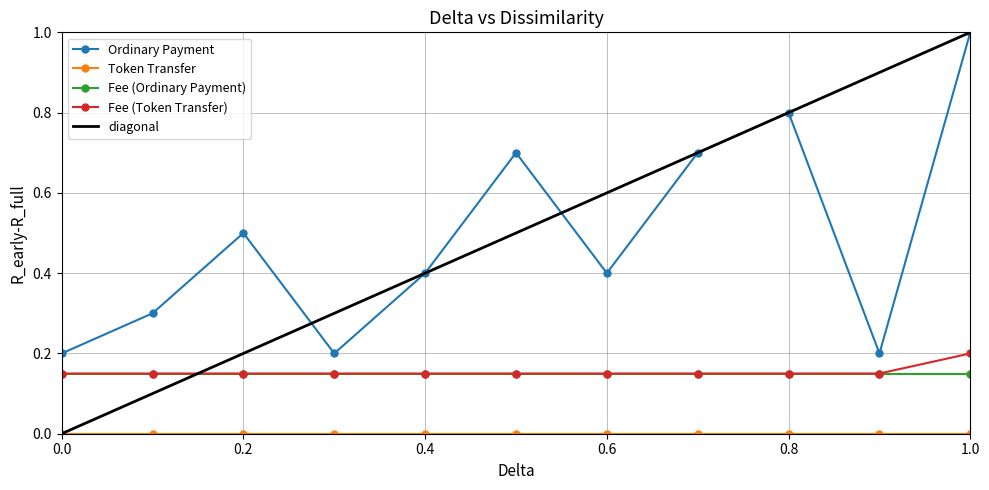

What is the greatest value displayed?

1.0